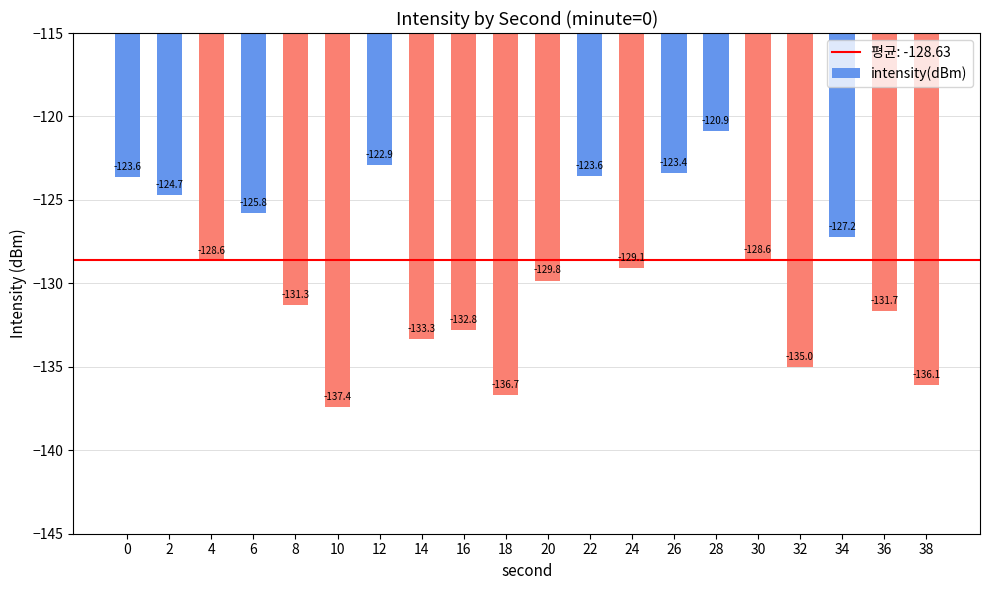

What is the approximate value at 22?

-123.6